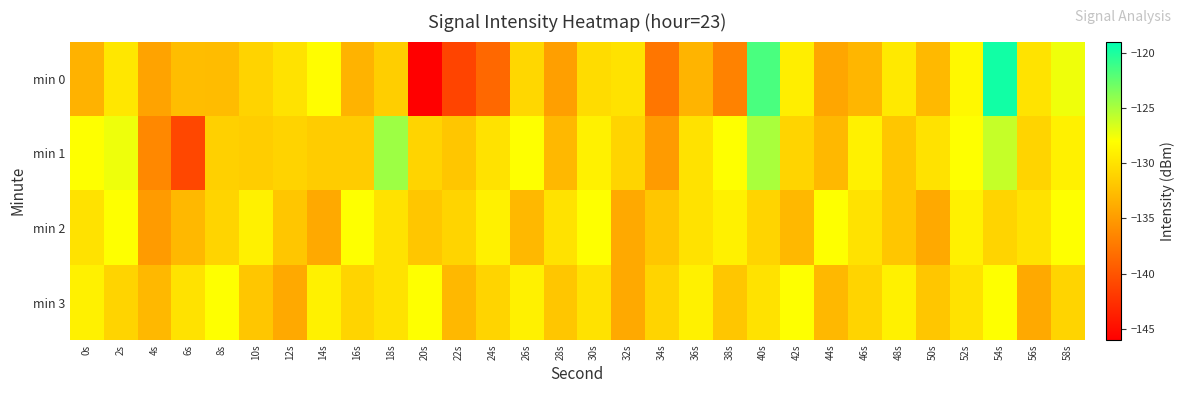

Reading right to left, extract all data points from this chart.

min 0: 58s=-127.5	56s=-129.9	54s=-119.6	52s=-128.5	50s=-132.9	48s=-129.5	46s=-133.1	44s=-134.2	42s=-129.2	40s=-121.6	38s=-136.7	36s=-133.3	34s=-137.6	32s=-130.0	30s=-130.5	28s=-134.7	26s=-130.8	24s=-138.6	22s=-141.1	20s=-146.1	18s=-131.4	16s=-133.3	14s=-128.1	12s=-130.0	10s=-131.1	8s=-132.7	6s=-132.6	4s=-134.5	2s=-129.7	0s=-133.4
min 1: 58s=-129.0	56s=-131.0	54s=-126.0	52s=-128.0	50s=-130.0	48s=-132.0	46s=-129.0	44s=-133.0	42s=-131.0	40s=-125.0	38s=-128.0	36s=-130.0	34s=-135.0	32s=-131.0	30s=-129.0	28s=-133.0	26s=-128.0	24s=-130.0	22s=-132.0	20s=-131.0	18s=-124.6	16s=-131.6	14s=-131.6	12s=-131.0	10s=-131.5	8s=-131.2	6s=-140.9	4s=-136.4	2s=-127.4	0s=-128.0
min 2: 58s=-128.0	56s=-130.0	54s=-131.0	52s=-129.0	50s=-134.0	48s=-132.0	46s=-130.0	44s=-128.0	42s=-133.0	40s=-131.0	38s=-129.0	36s=-130.0	34s=-132.0	32s=-134.0	30s=-128.0	28s=-130.0	26s=-133.0	24s=-129.0	22s=-131.0	20s=-132.0	18s=-130.0	16s=-128.0	14s=-134.0	12s=-132.0	10s=-129.0	8s=-131.0	6s=-133.0	4s=-135.0	2s=-128.0	0s=-130.0
min 3: 58s=-131.0	56s=-134.0	54s=-128.0	52s=-130.0	50s=-132.0	48s=-129.0	46s=-131.0	44s=-133.0	42s=-128.0	40s=-130.0	38s=-132.0	36s=-129.0	34s=-131.0	32s=-134.0	30s=-130.0	28s=-132.0	26s=-129.0	24s=-131.0	22s=-133.0	20s=-128.0	18s=-130.0	16s=-131.0	14s=-129.0	12s=-134.0	10s=-132.0	8s=-128.0	6s=-130.0	4s=-133.0	2s=-131.0	0s=-129.0